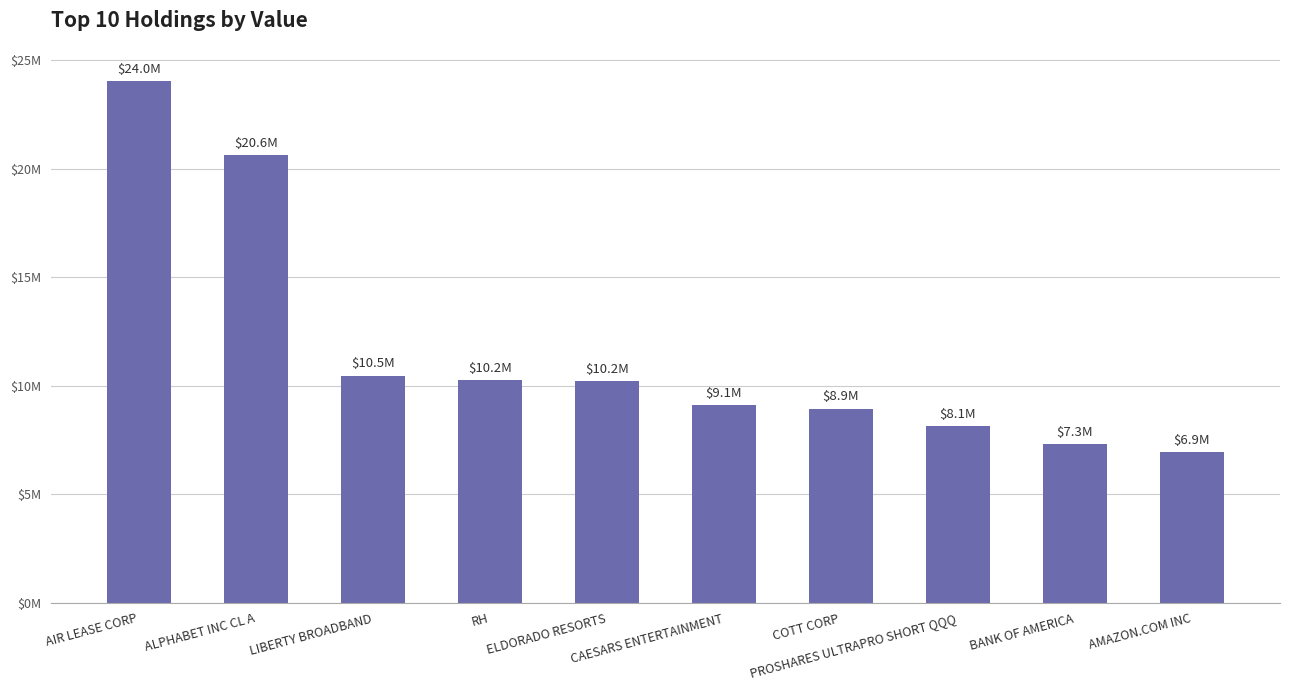

Are the bars horizontal?

No